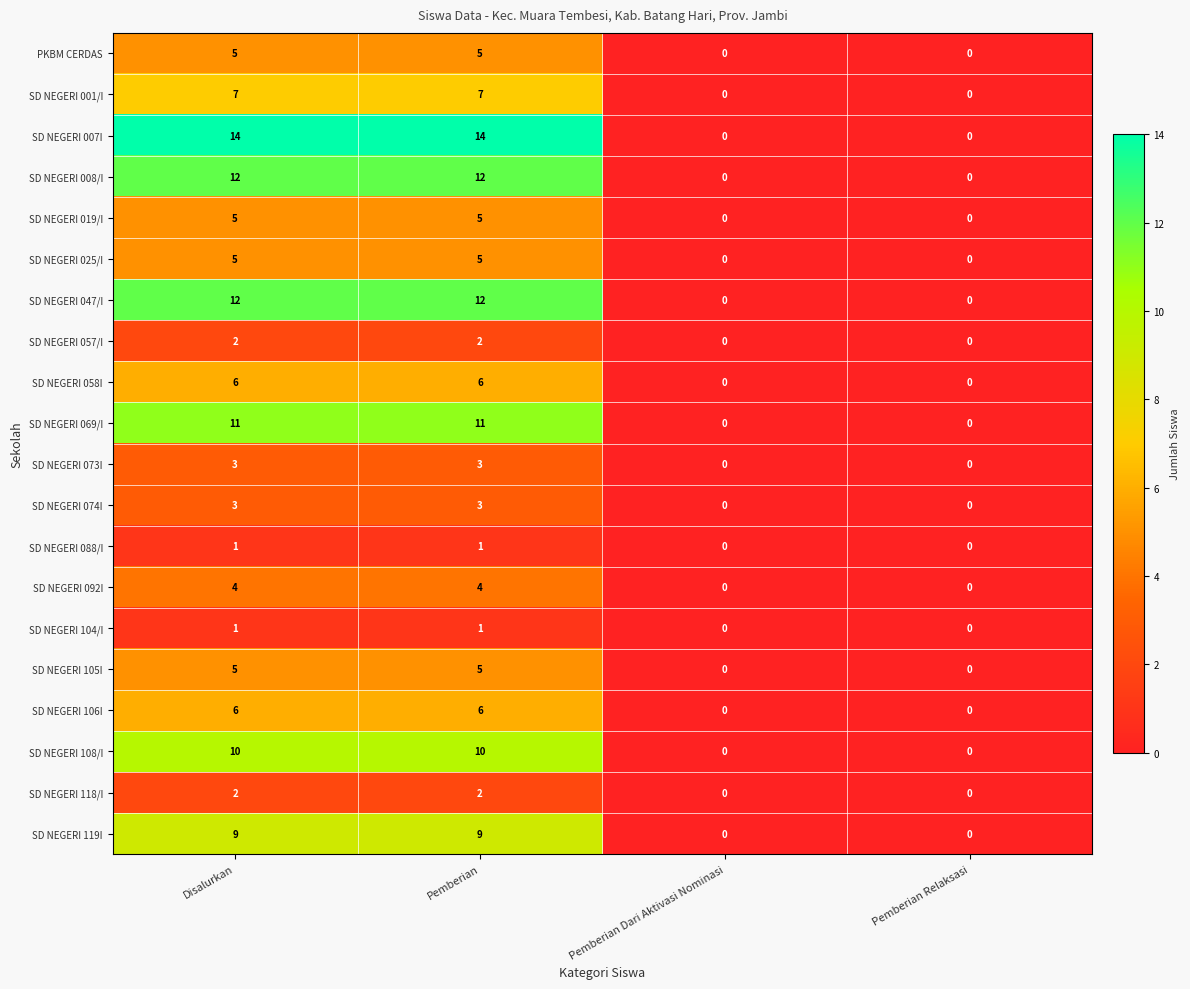

Count the number of data series in this chart.

20